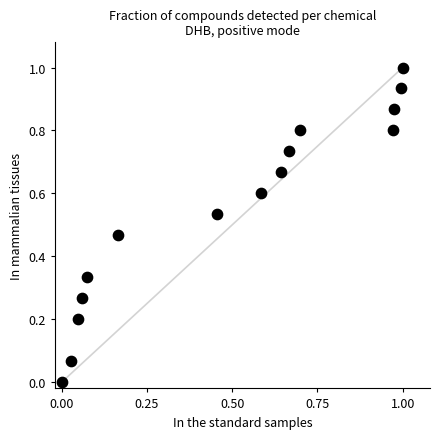

What is the range of X values (max minus min)?

1.0